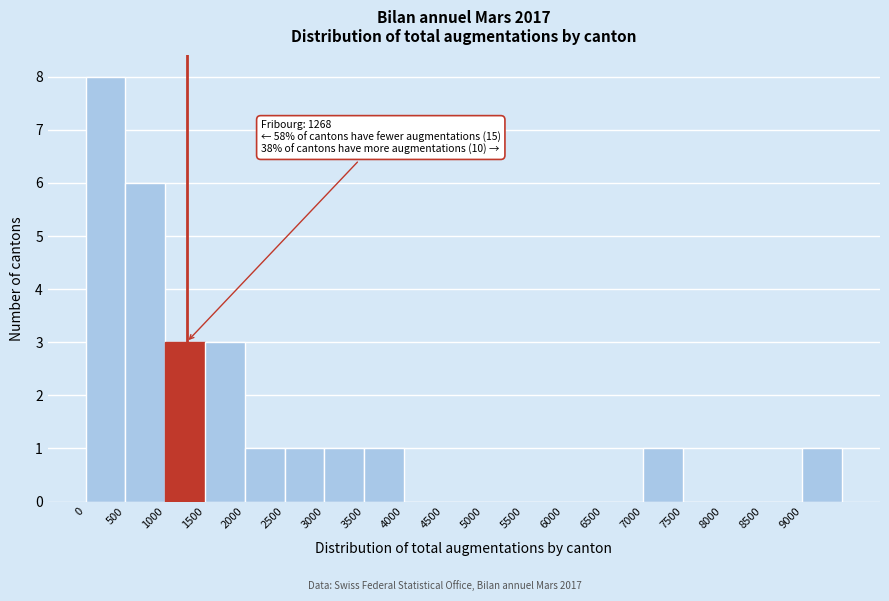

Which range on the x-axis has the tallest bar?

0 to 500